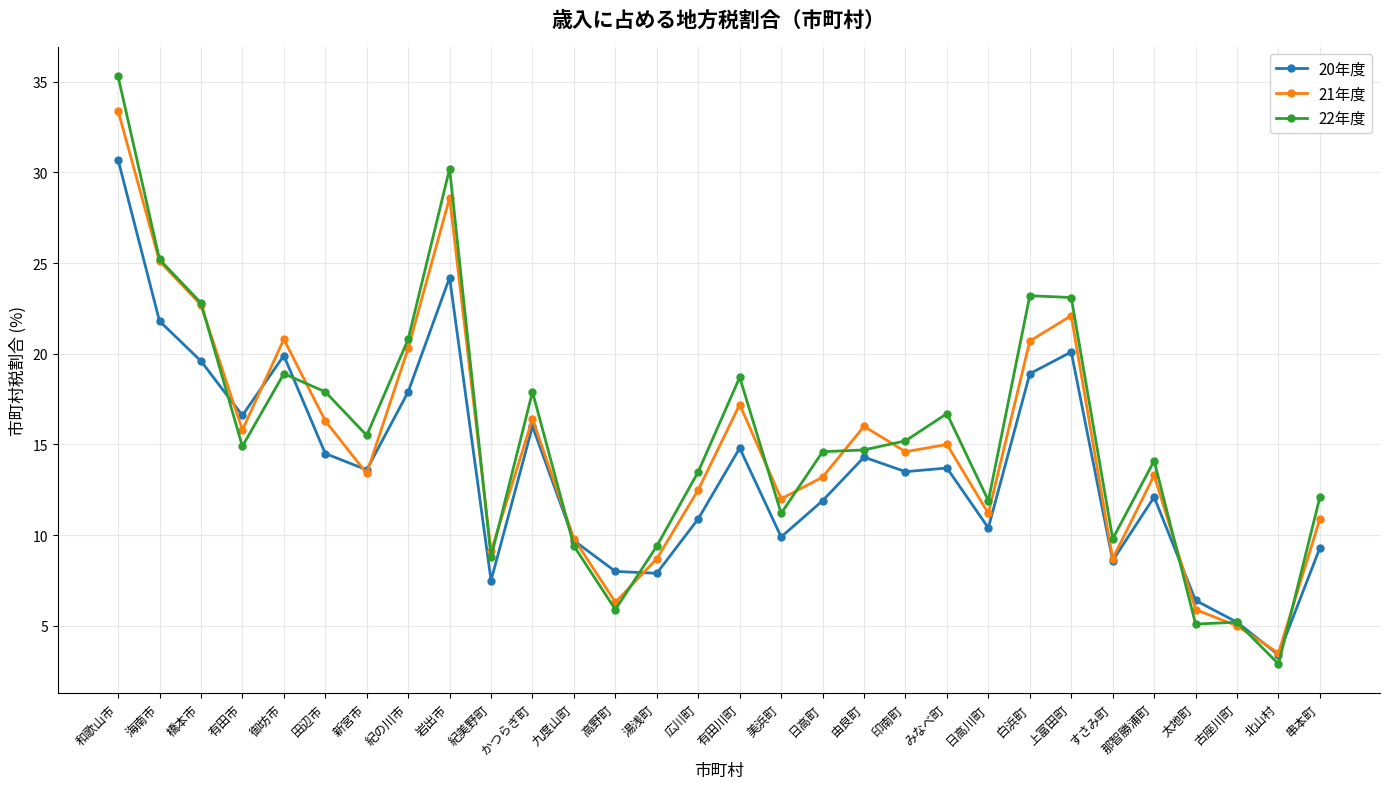

What is the smallest value displayed?

2.9